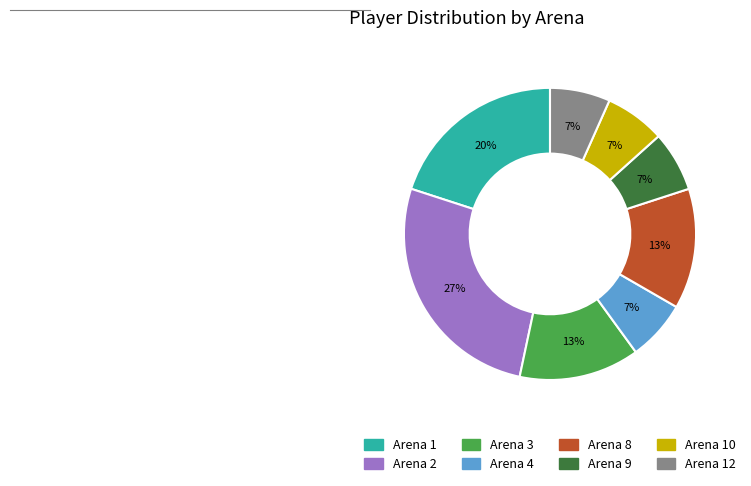

Count the number of slices in the pie.

8